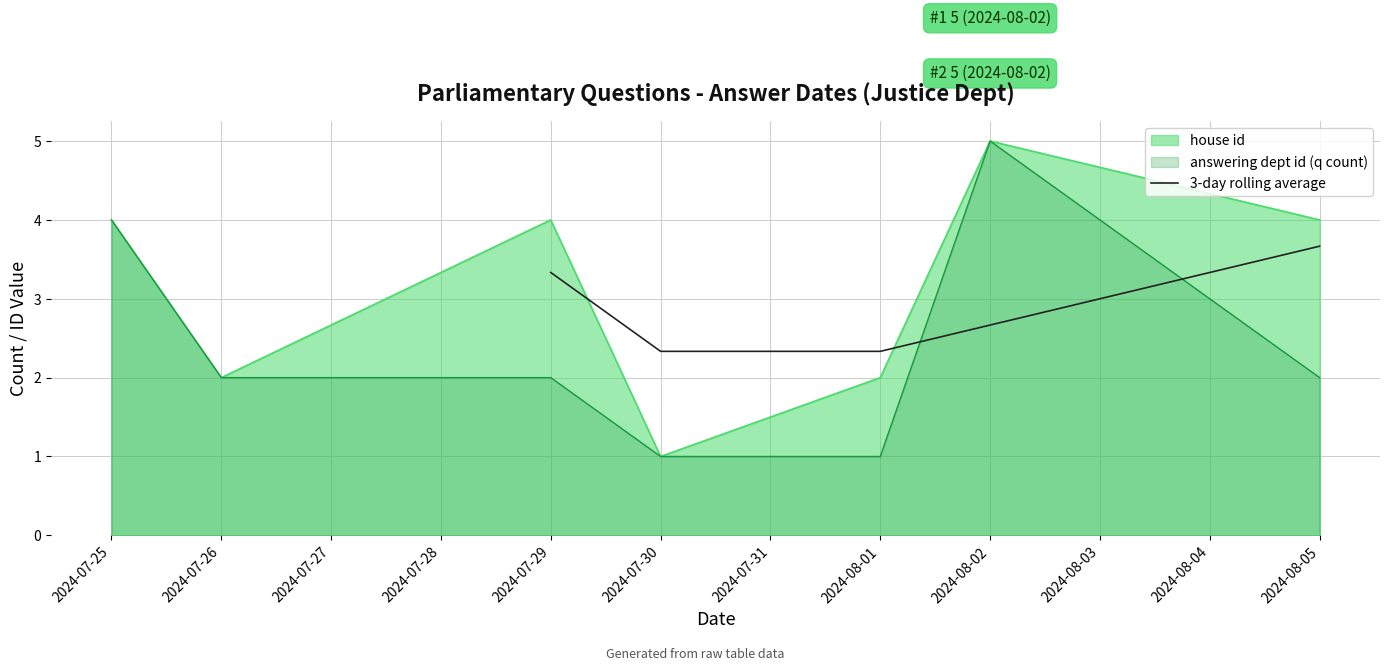

The answering dept id (q count) series shows 3 at 2024-07-29. True or false?

False